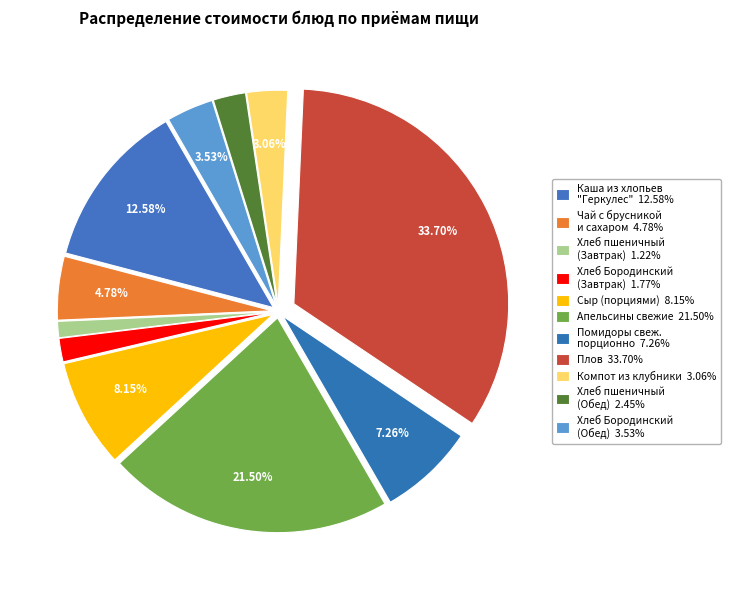

How many segments does this pie chart have?

11